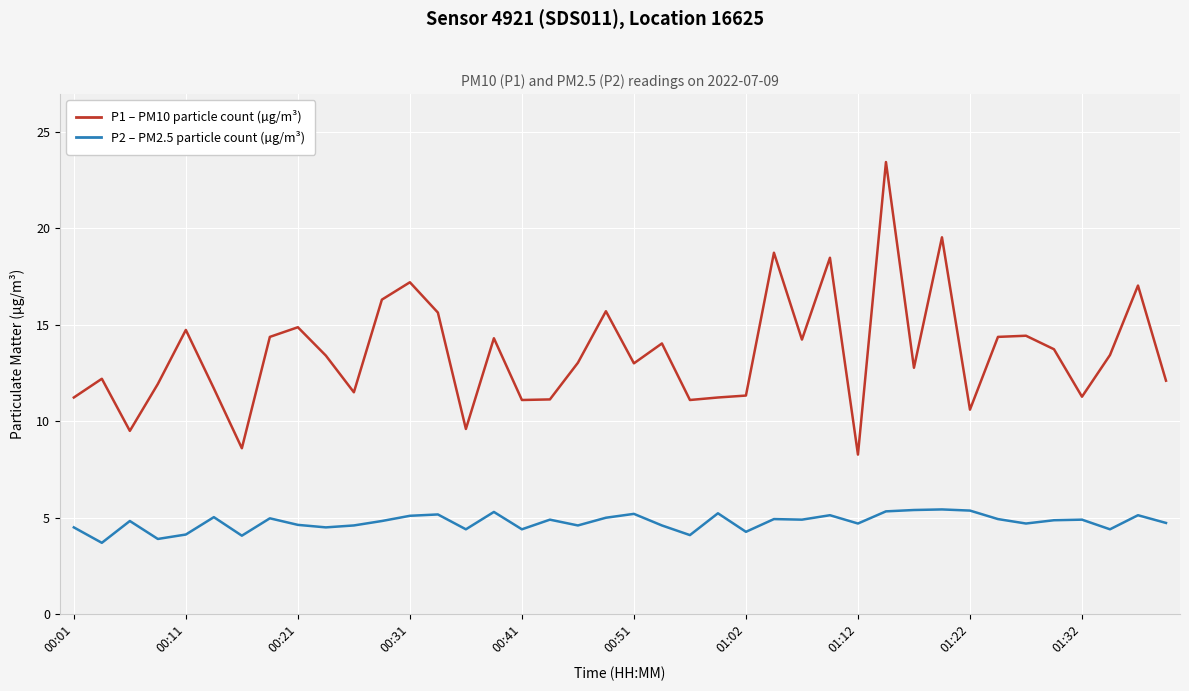

What is the smallest value displayed?

3.7